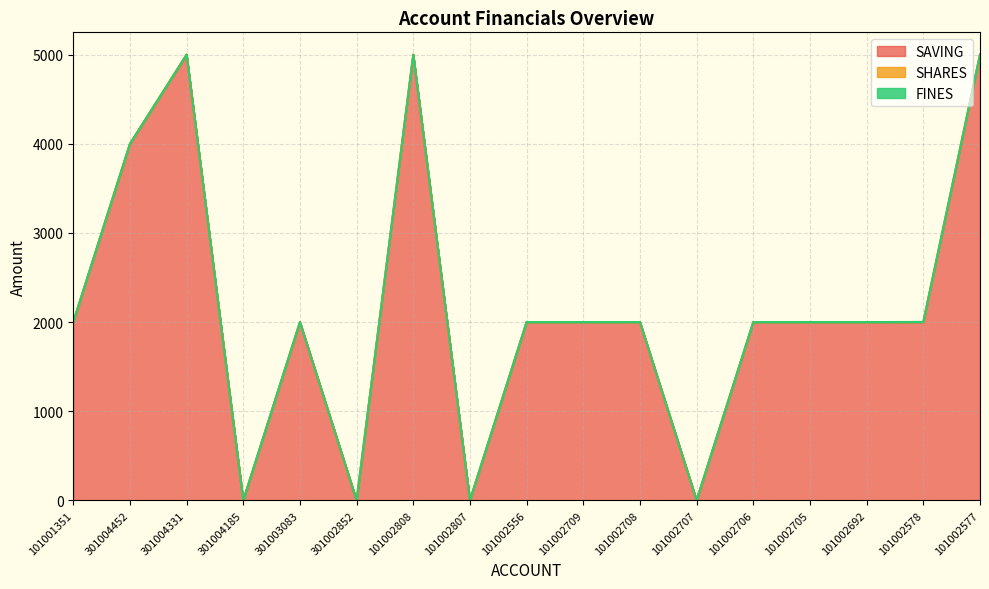

Between 101002705 and 101002706, which is larger?

101002705